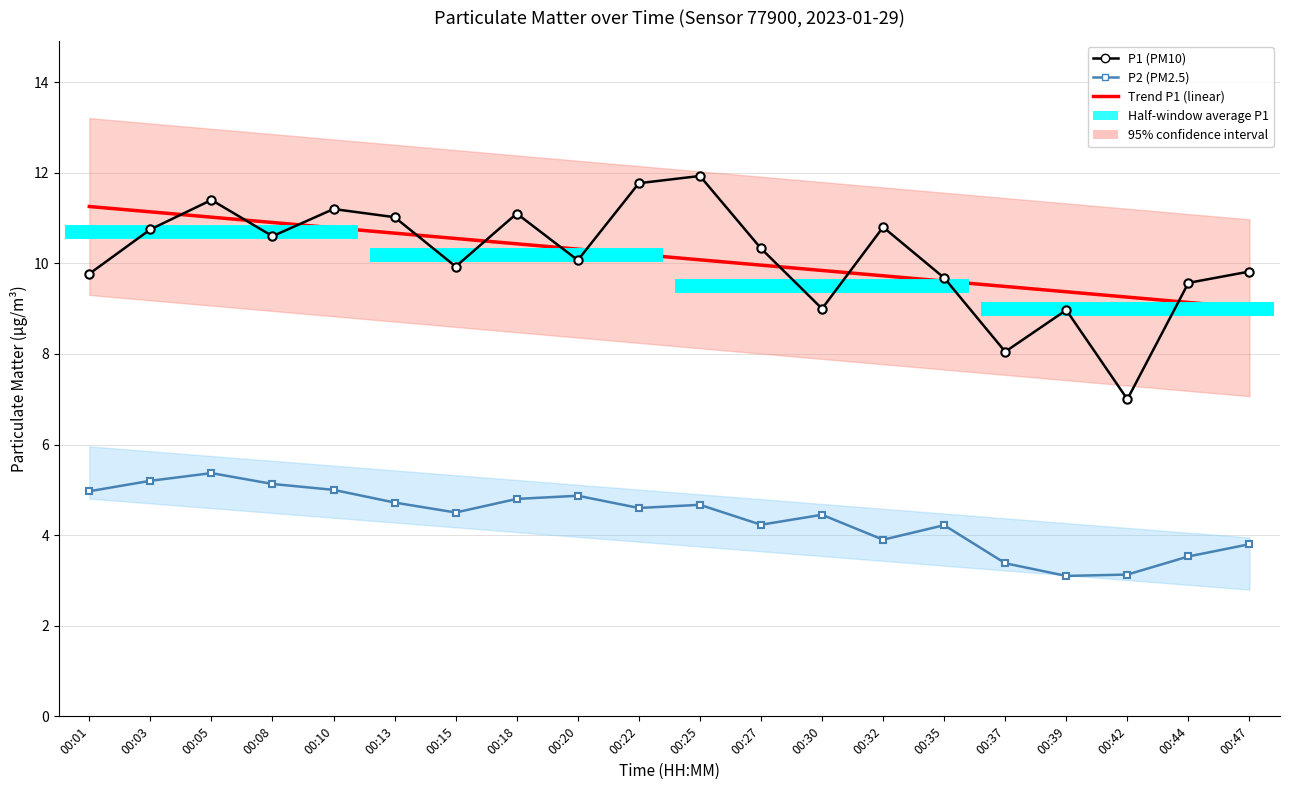

The P1 series shows 19.0 at 00:05. True or false?

False